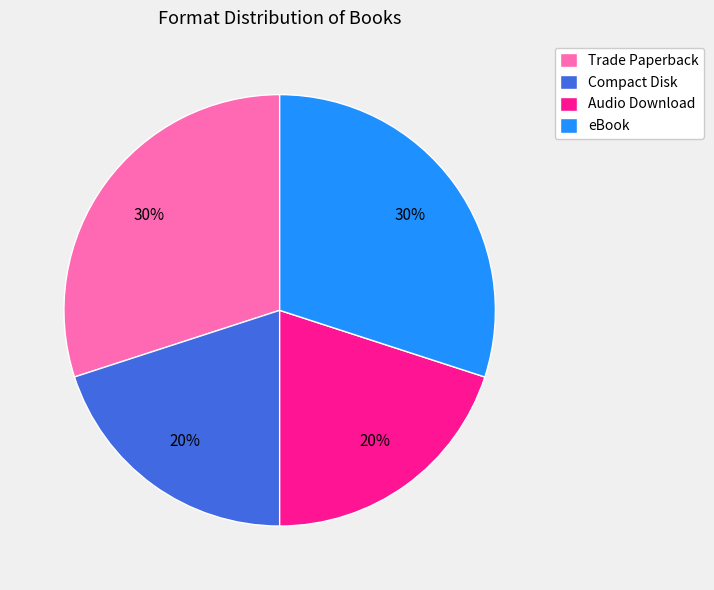

What percentage is the Compact Disk slice, to the nearest percent?

20%